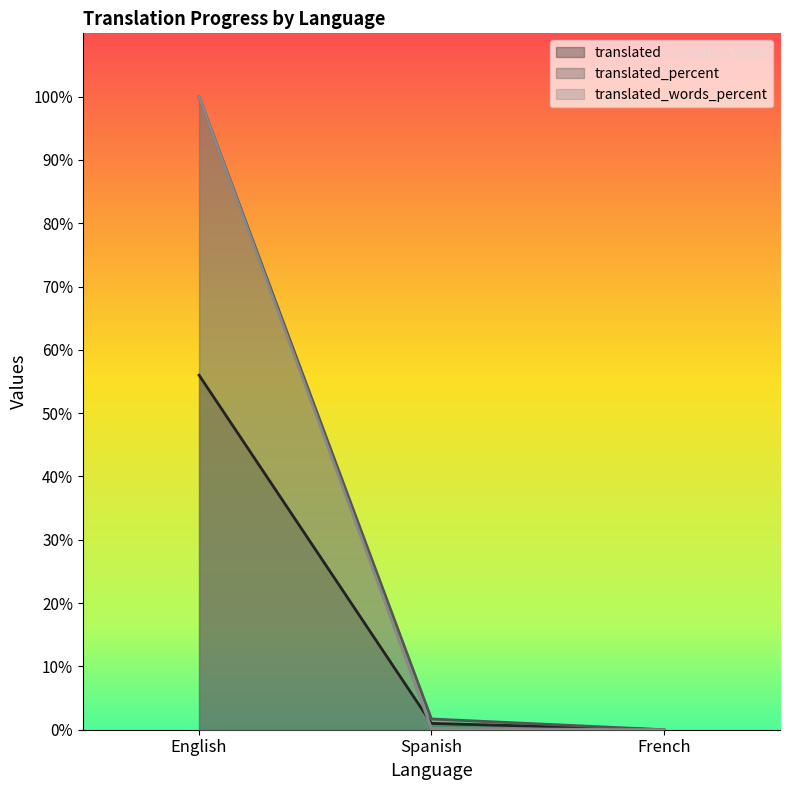

What is the sum of the translated_words_percent values at English and French?

100.0